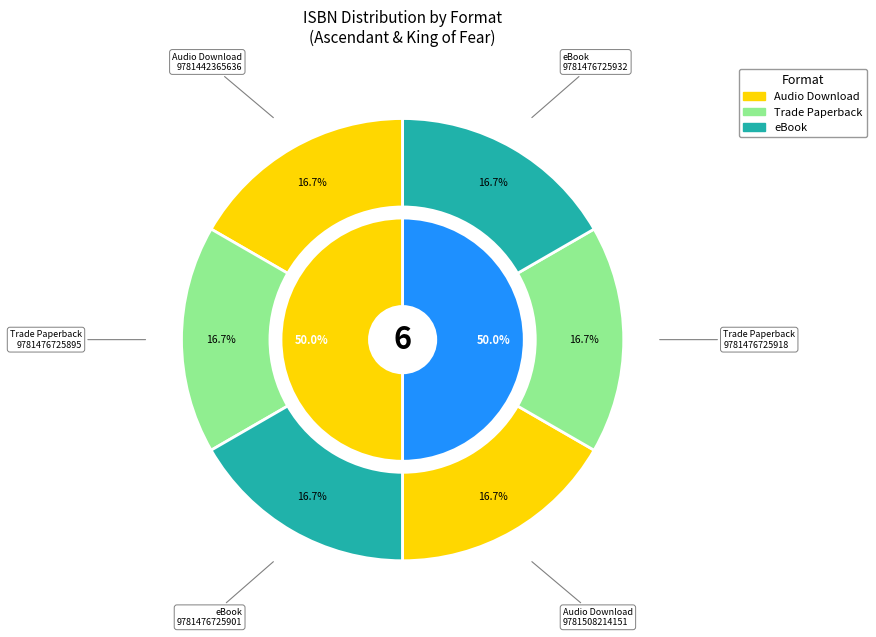

Count the number of slices in the pie.

6